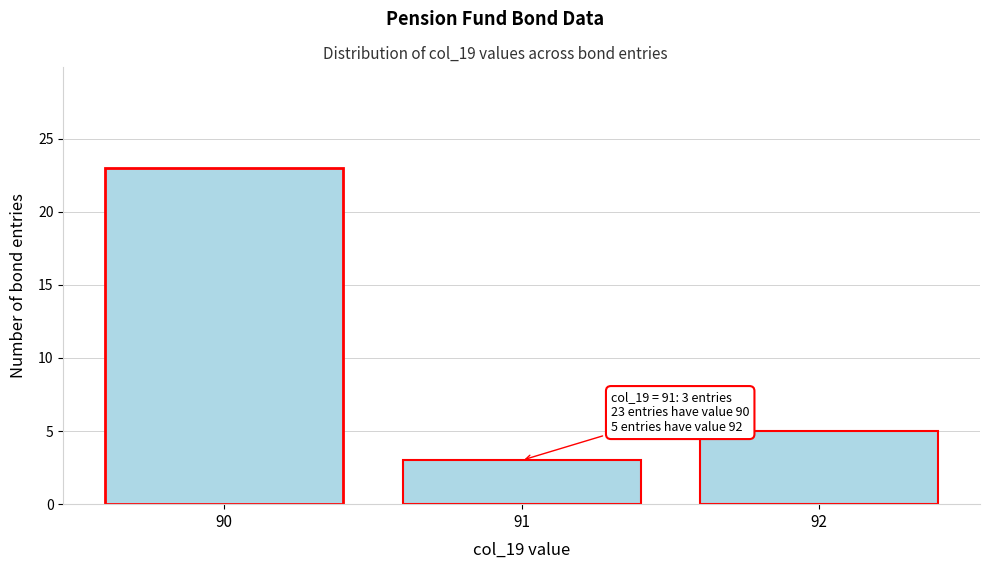

Reading left to right, list all the values displayed in this chart.

90=23	91=3	92=5